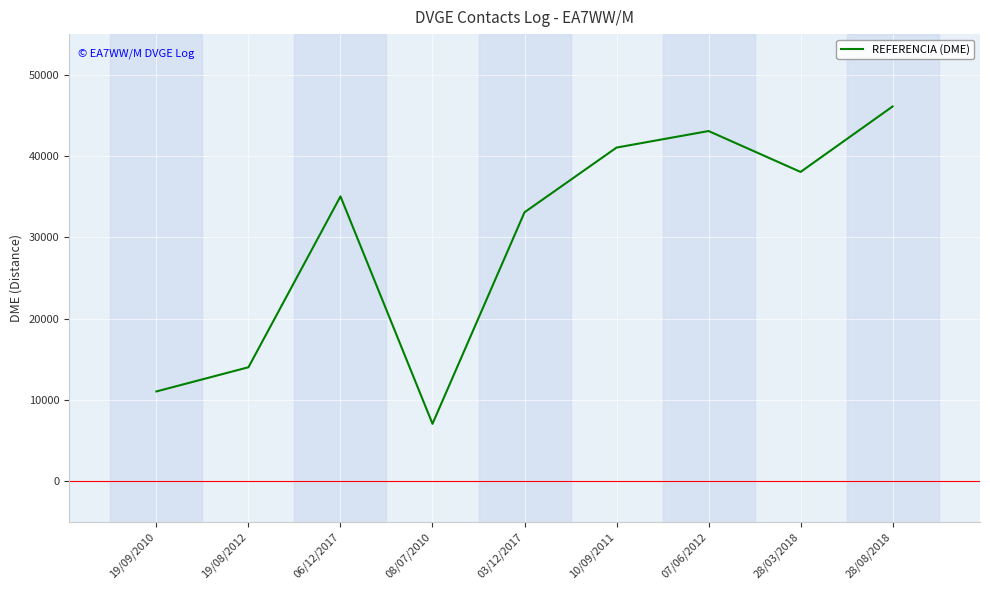

Reading left to right, transcribe all the data shown in this chart.

11035	14009	35034	7050	33076	41039	43075	38042	46097